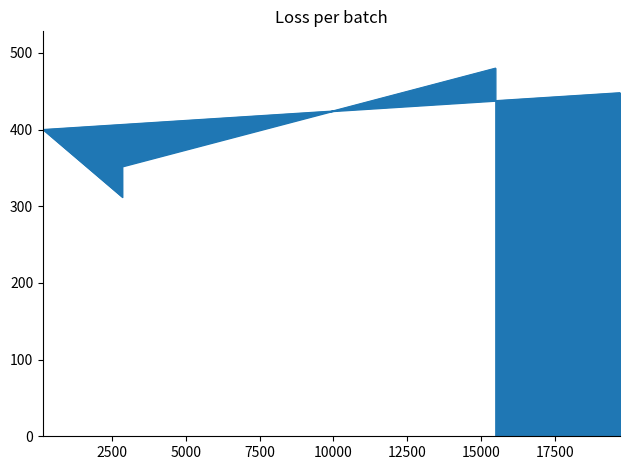

How many lines are shown in the chart?

1